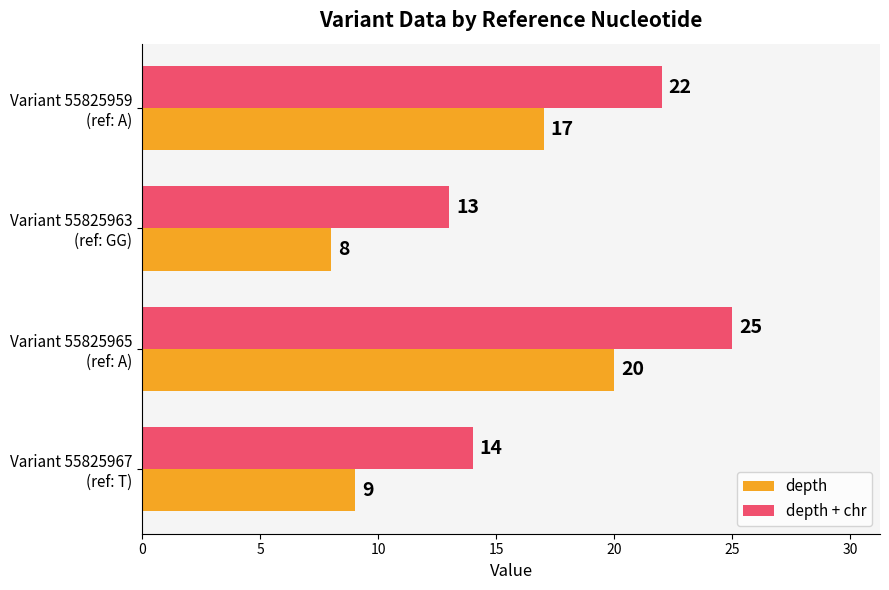

Which category has the highest value in the depth series?

Variant 55825965
(ref: A)